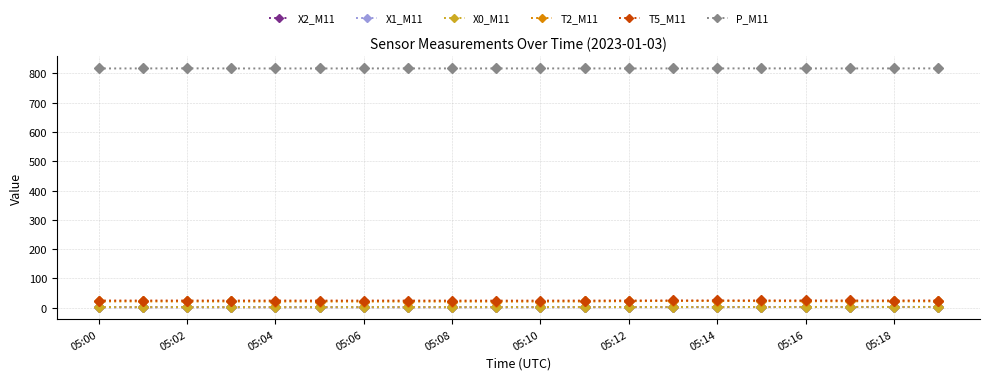

What is the greatest value displayed?

817.3